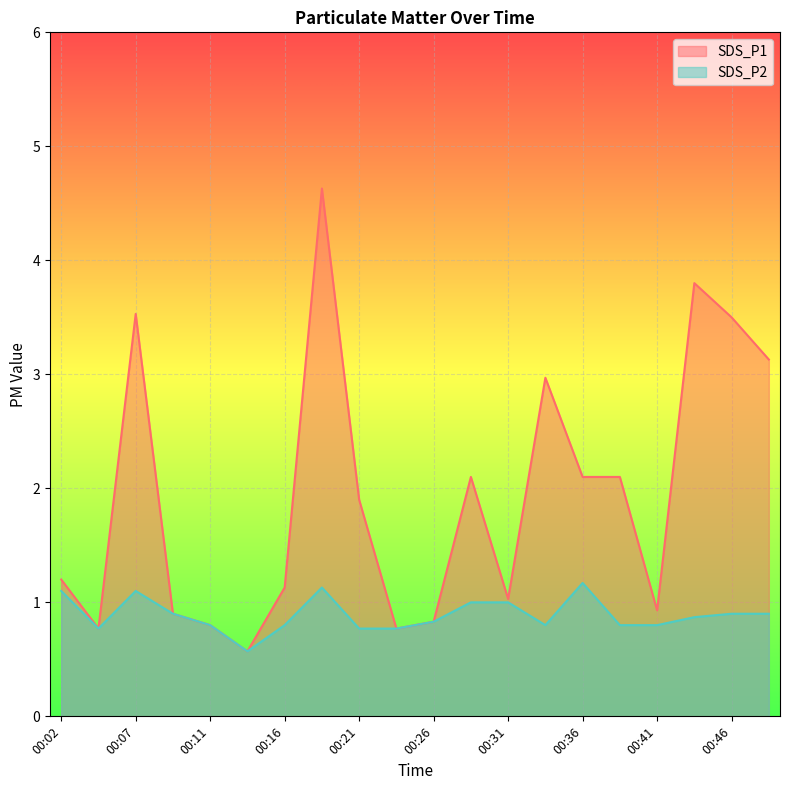

What is the value of the SDS_P1 point at the 9th from the left?

1.9